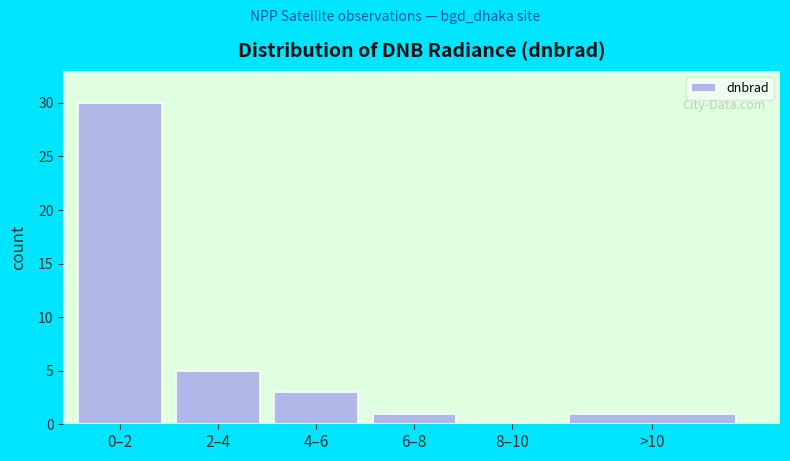

Reading left to right, what are all the values shown in this chart?

0–2=30	2–4=5	4–6=3	6–8=1	8–10=0	>10=1